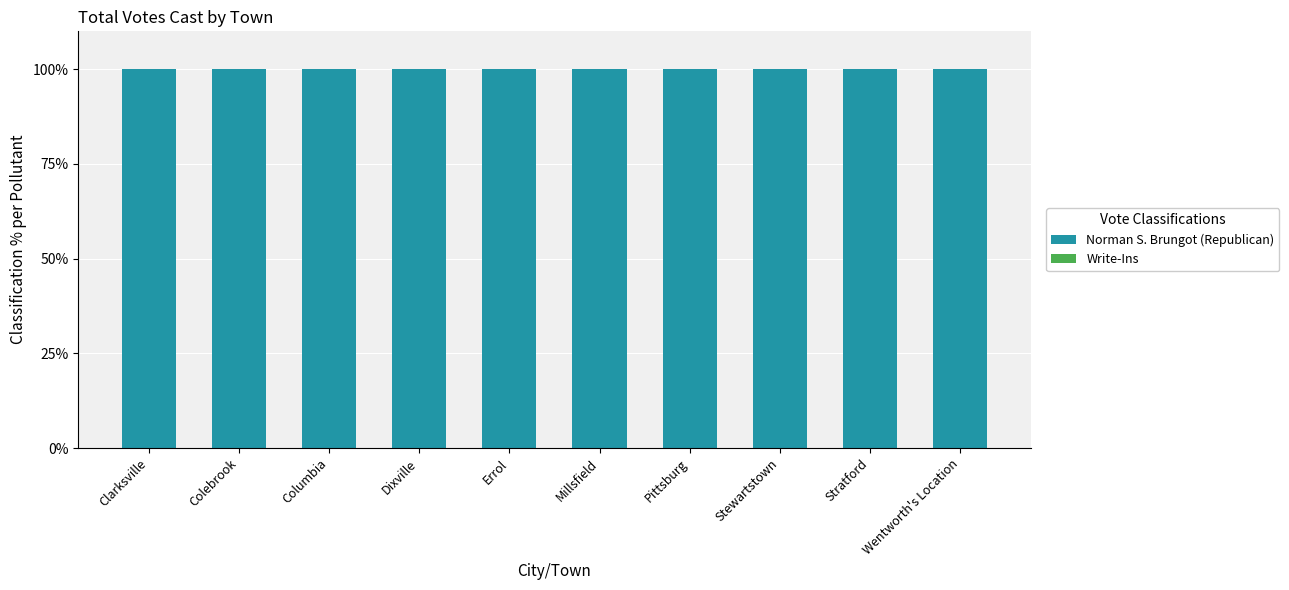

What is the value of the Norman S. Brungot (Republican) bar at the 1st from the left?

100